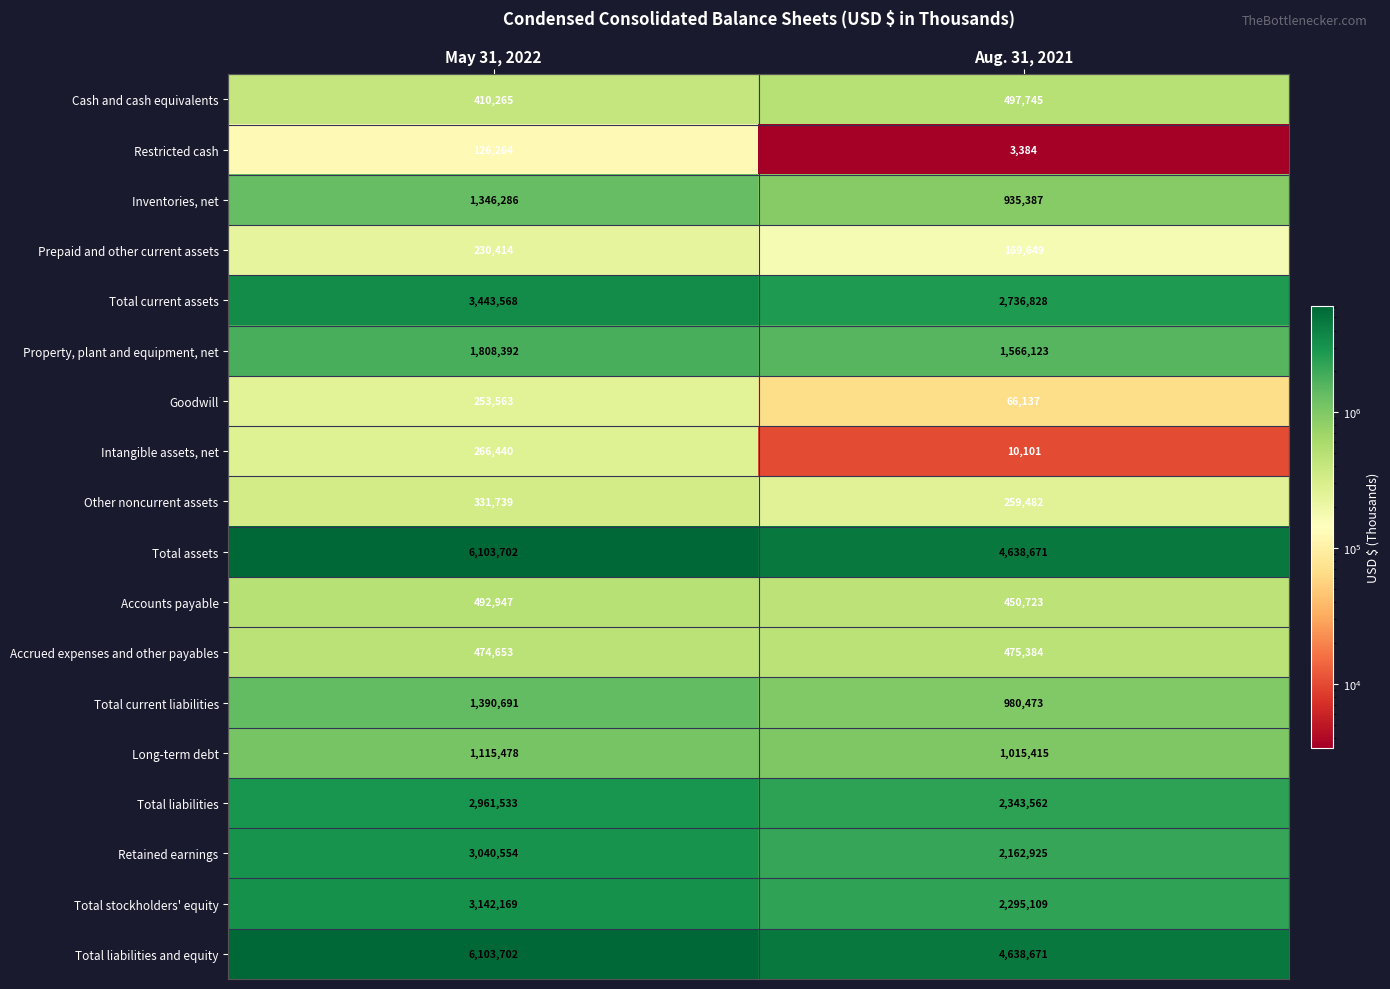

At which label is Retained earnings closest to 2601739?

Aug. 31, 2021